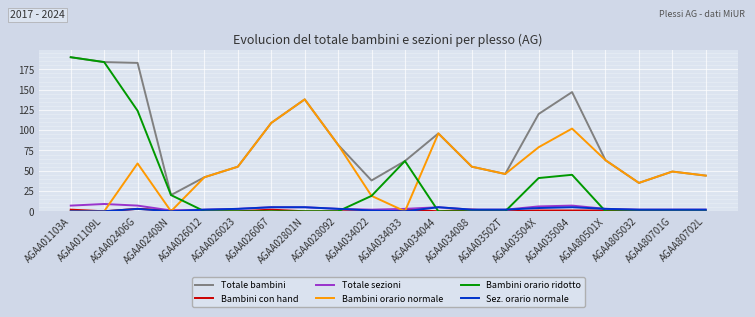

Which series has the widest spread of values?

Bambini orario ridotto